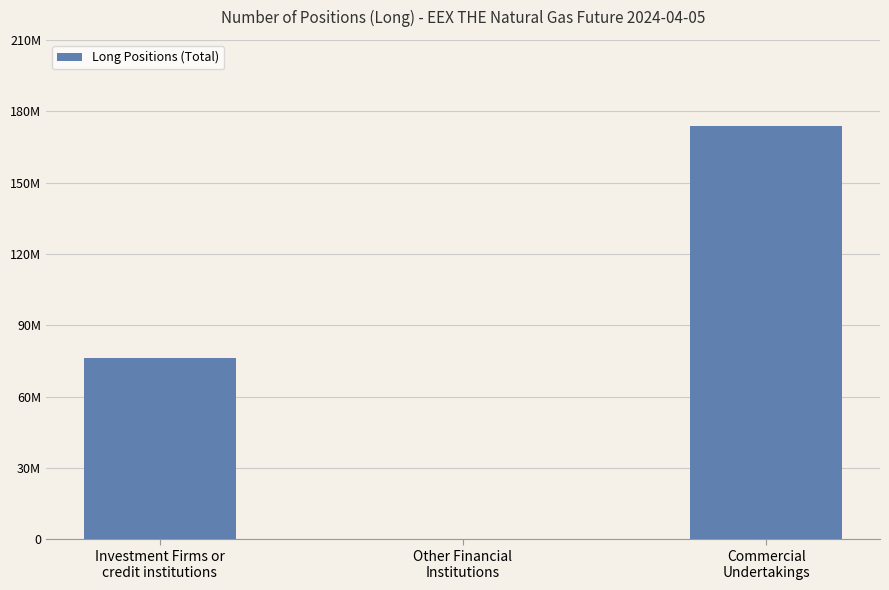

Does the chart contain stacked bars?

No